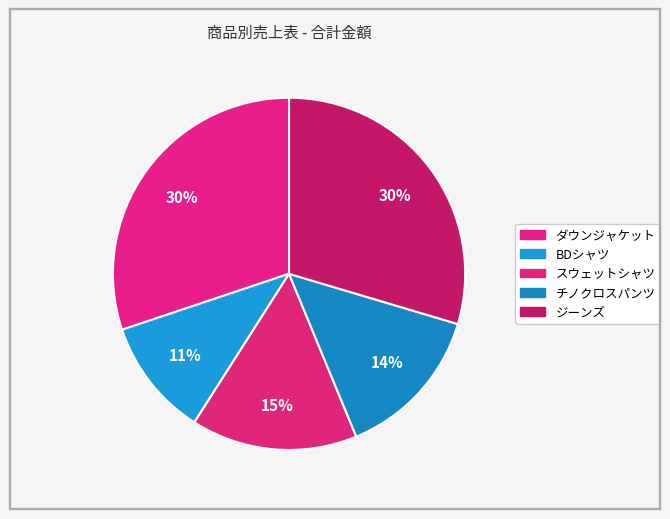

Count the number of slices in the pie.

5